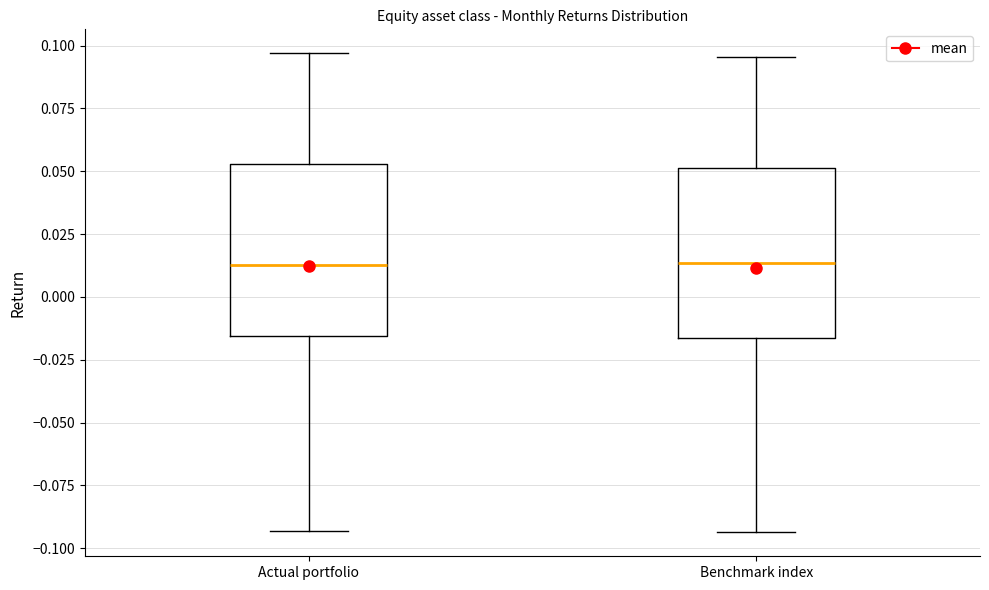

Reading left to right, read every box against the y-axis: the position of its median line, the range the box covers, and the ends of its whiskers. The values are not printed on the chart, so give them approximately, as read against the axis.

Actual portfolio: median 0.015, box -0.015 to 0.055, whiskers -0.095 to 0.095
Benchmark index: median 0.015, box -0.015 to 0.050, whiskers -0.095 to 0.095